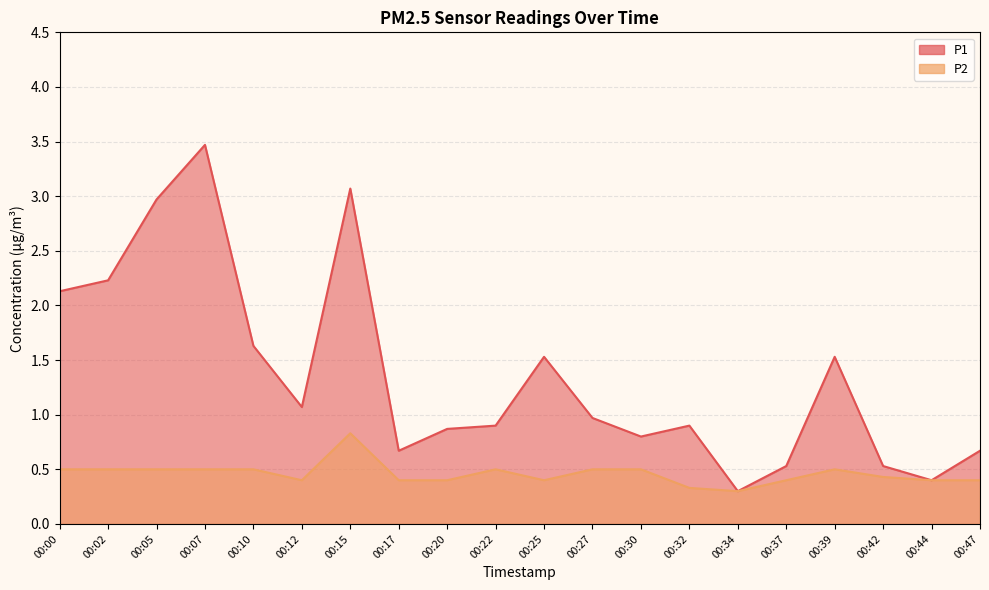

At which category does the chart reach its peak across all series?

00:07